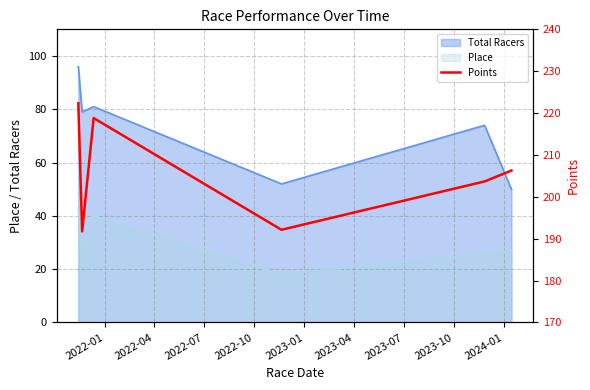

True or false: Total Racers and Place cross at least once.

False